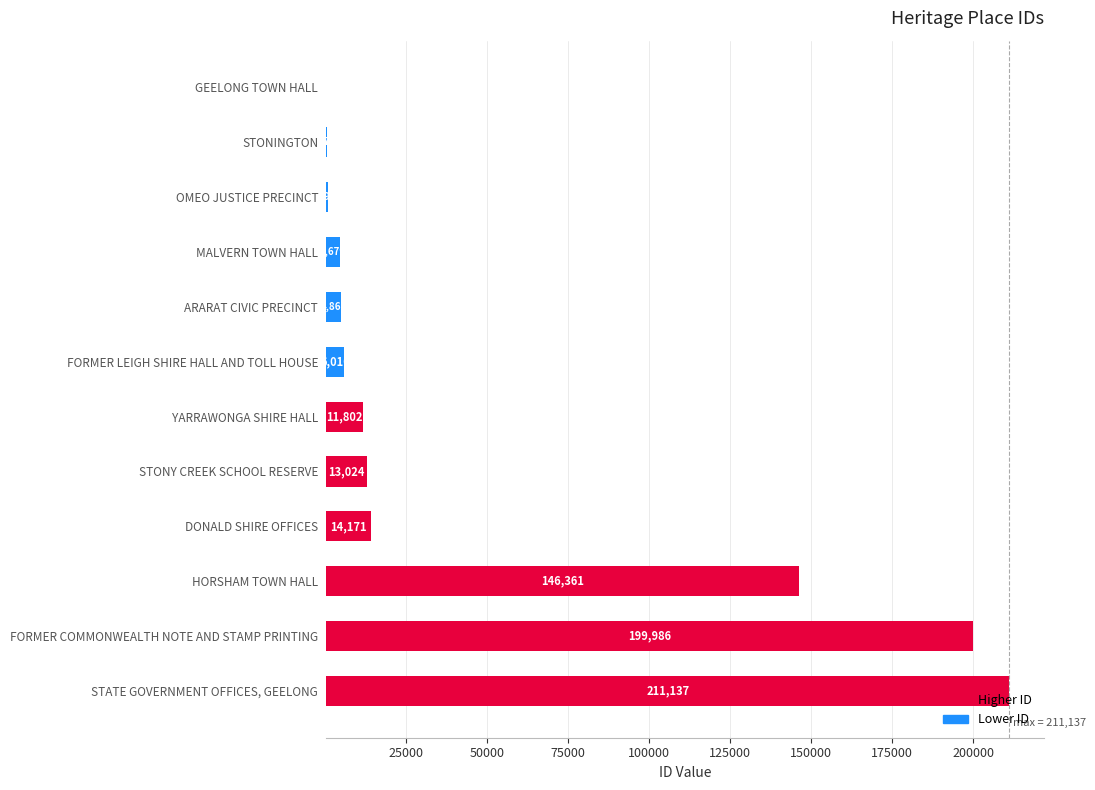

What is the difference between the maximum and minimum values?

210612